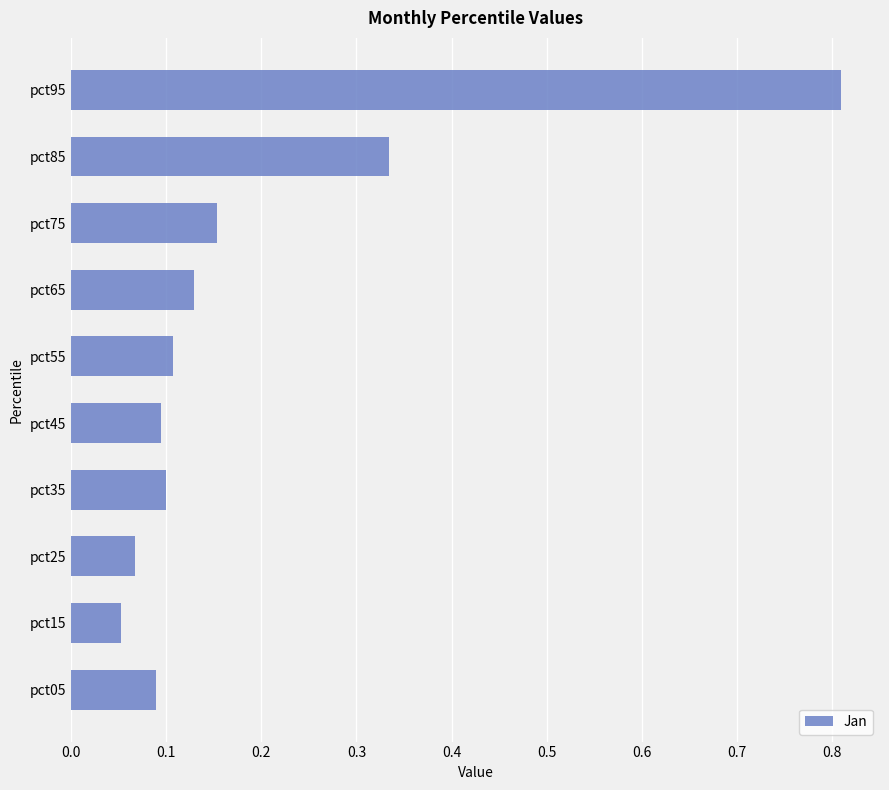

Is it true that the value at pct05 is 0.1?

True